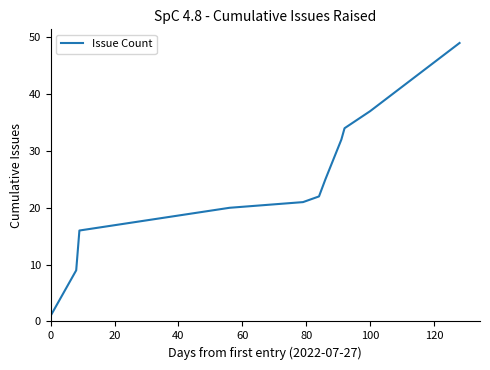

What is the difference between the maximum and minimum values?

48